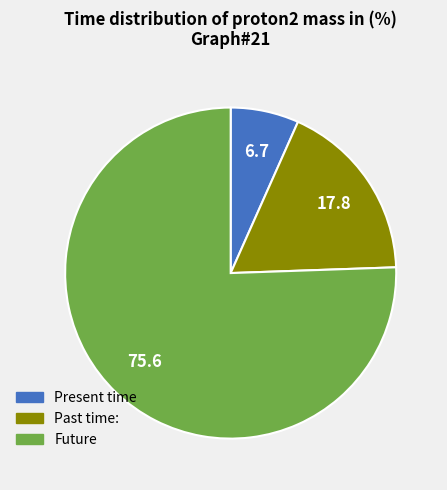

How many slices are in this pie chart?

3